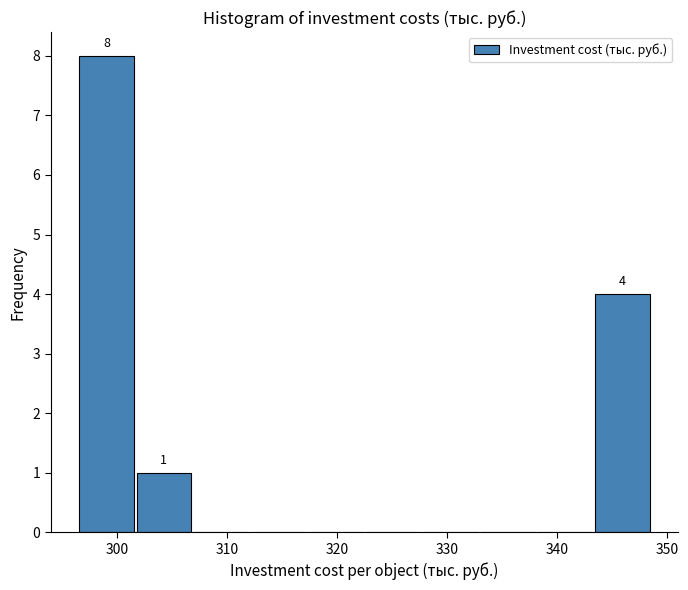

Over which range of the x-axis is the bar tallest?

297 to 302